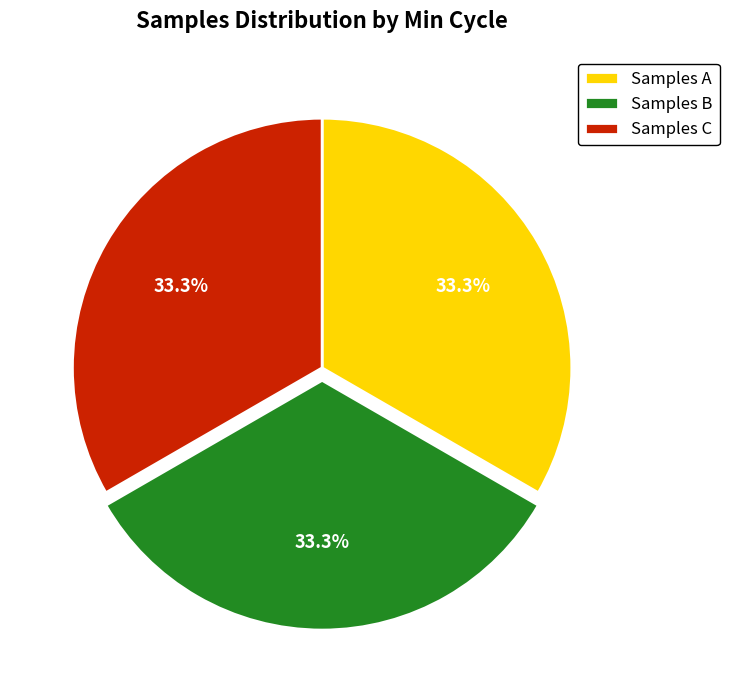

How many segments does this pie chart have?

3